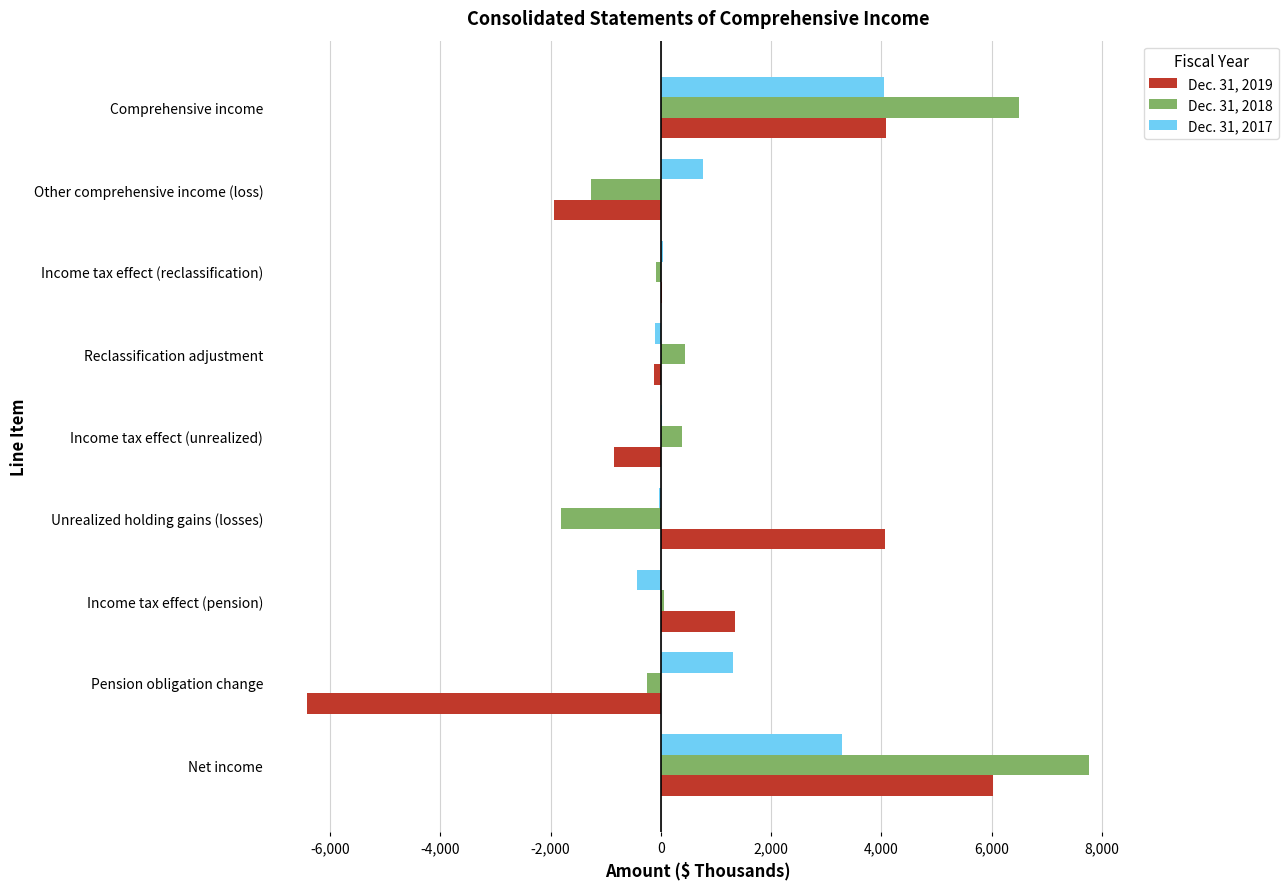

What is the greatest value displayed?

7768